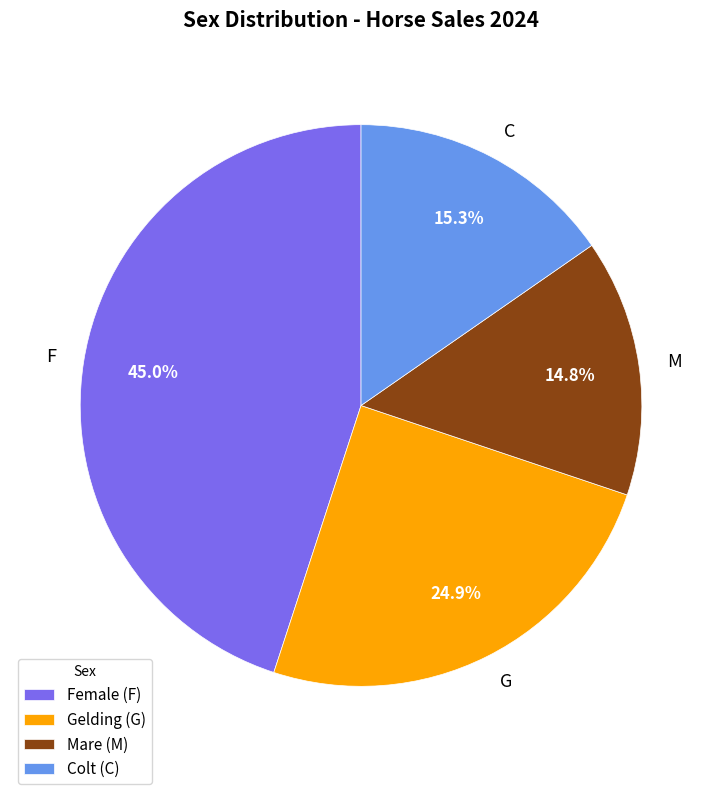

What is the smallest slice in the pie chart?

M